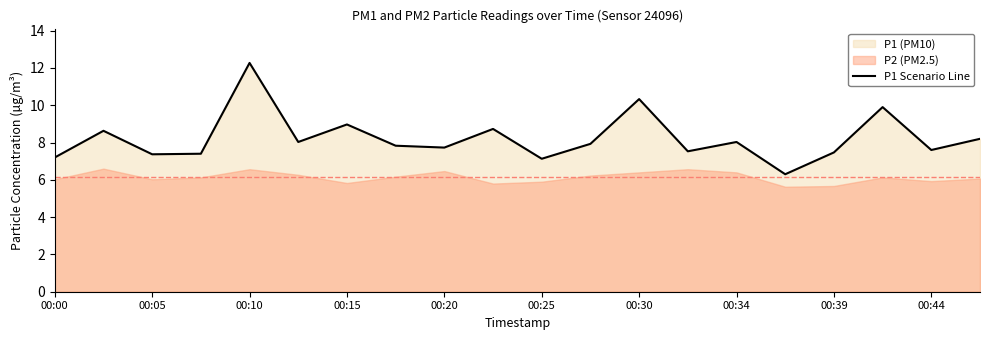

The chart shows a value of 10.5 at 11. True or false?

False